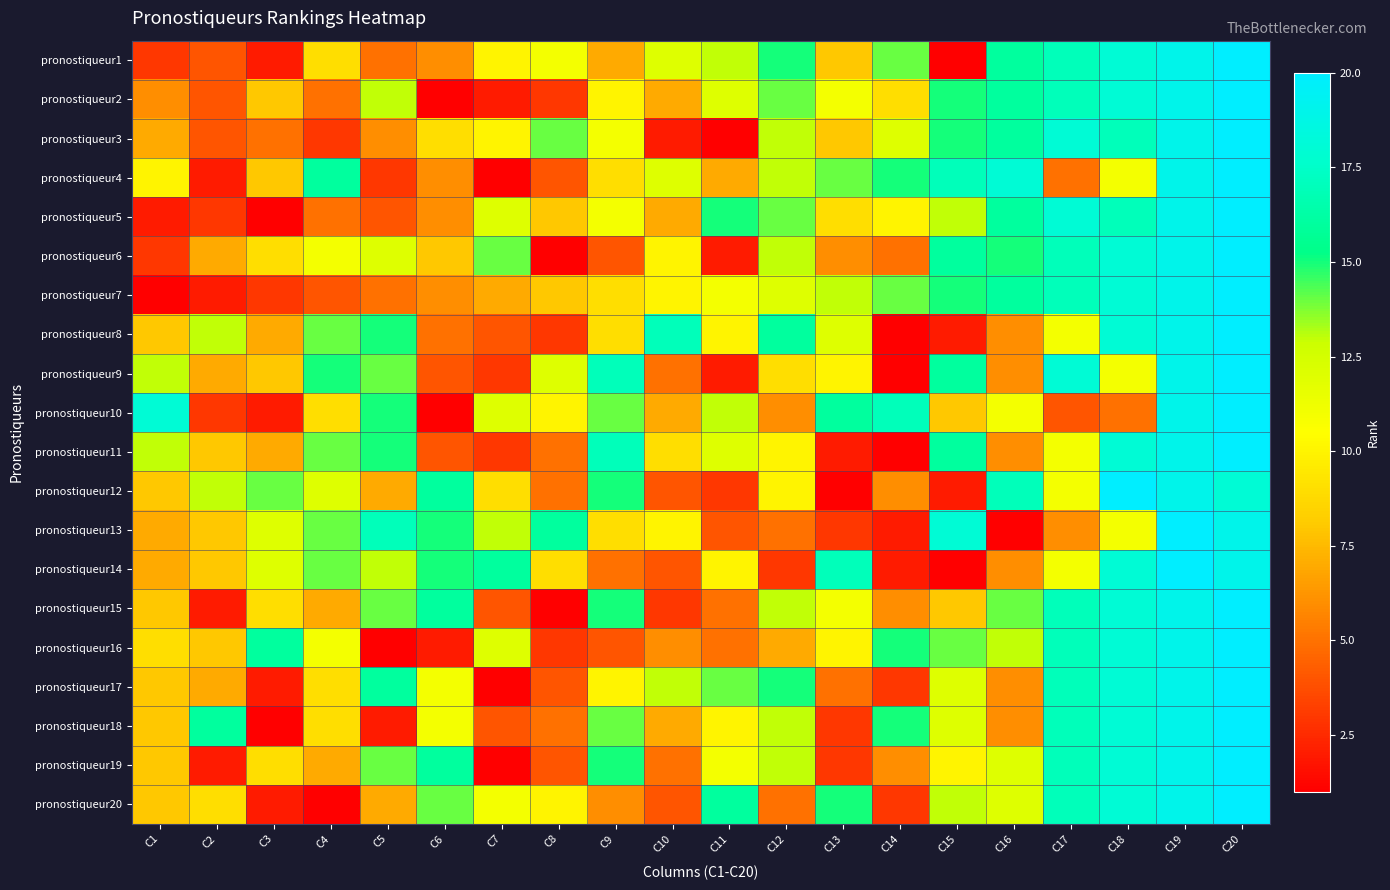

At which category is the sum across all series the highest?

C20